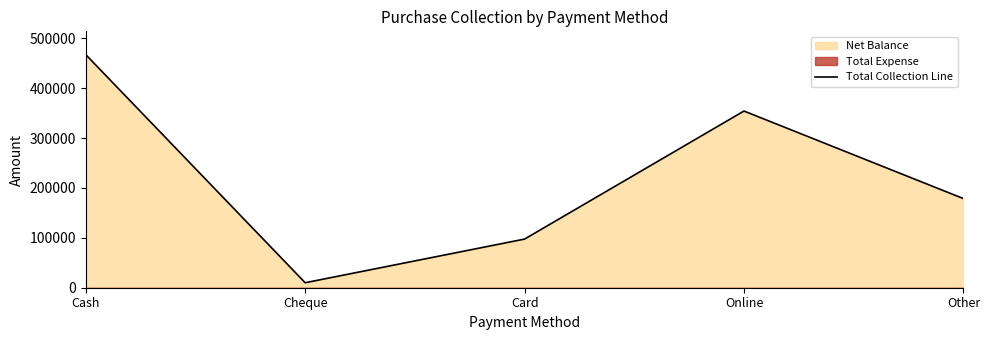

Reading right to left, what are all the values shown in this chart?

178765	354300	97540	10000	467400